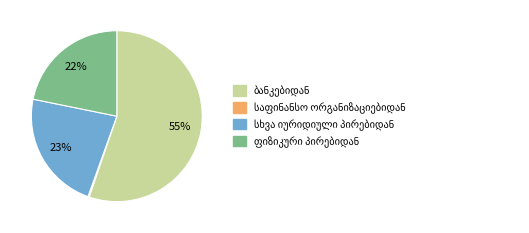

Does any single category account for the majority?

Yes